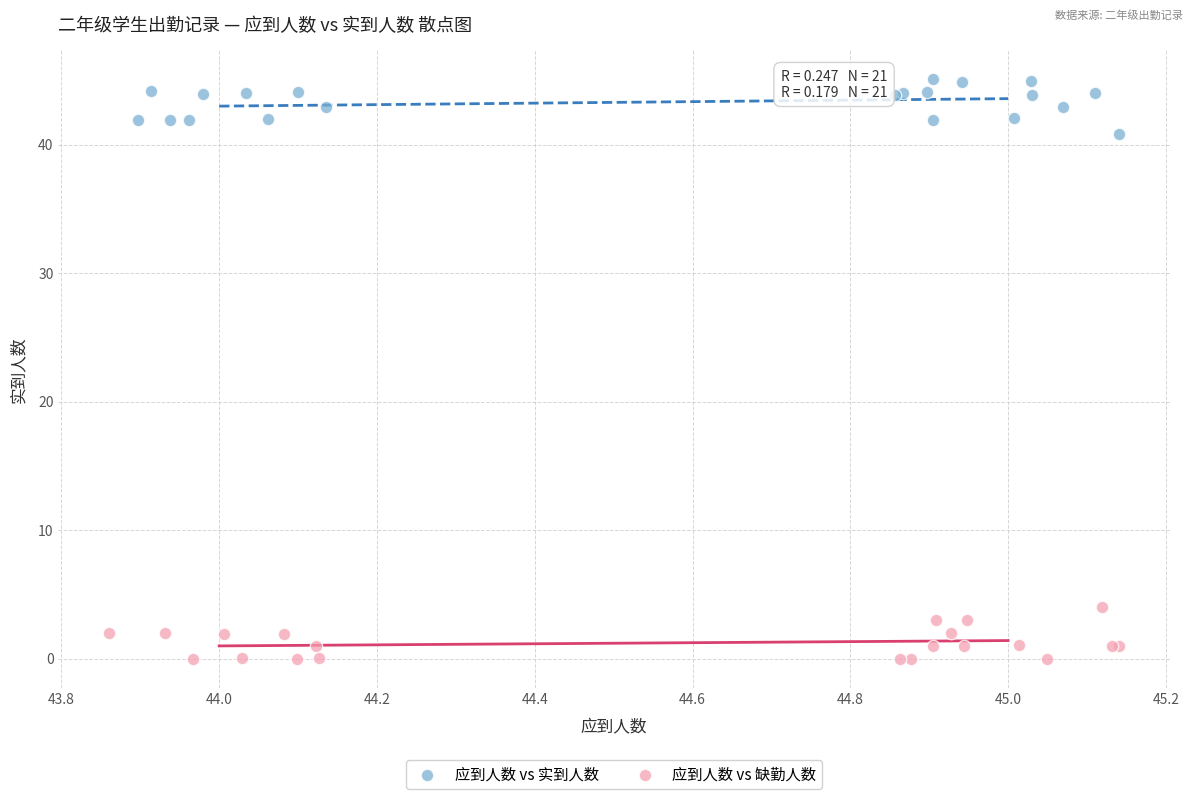

Which series contains the lowest Y value?

应到人数 vs 缺勤人数